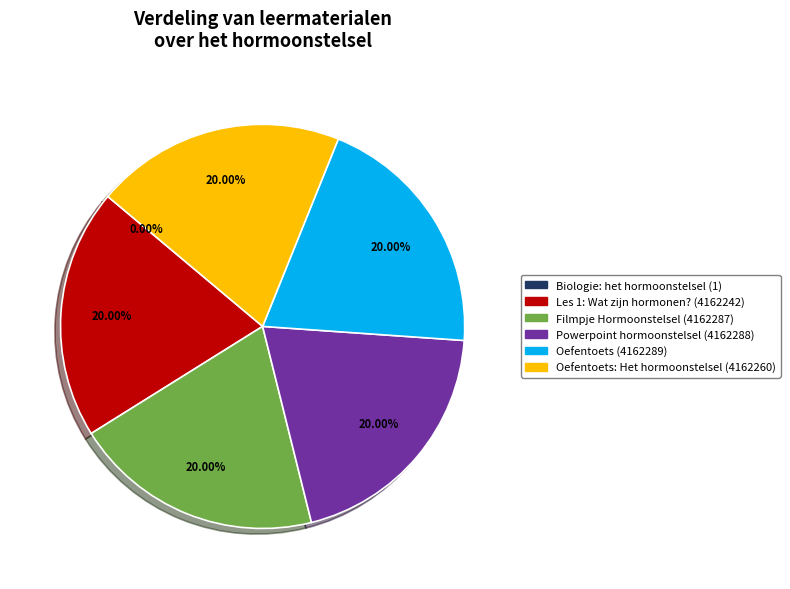

Is there any slice that represents more than half of the pie?

No